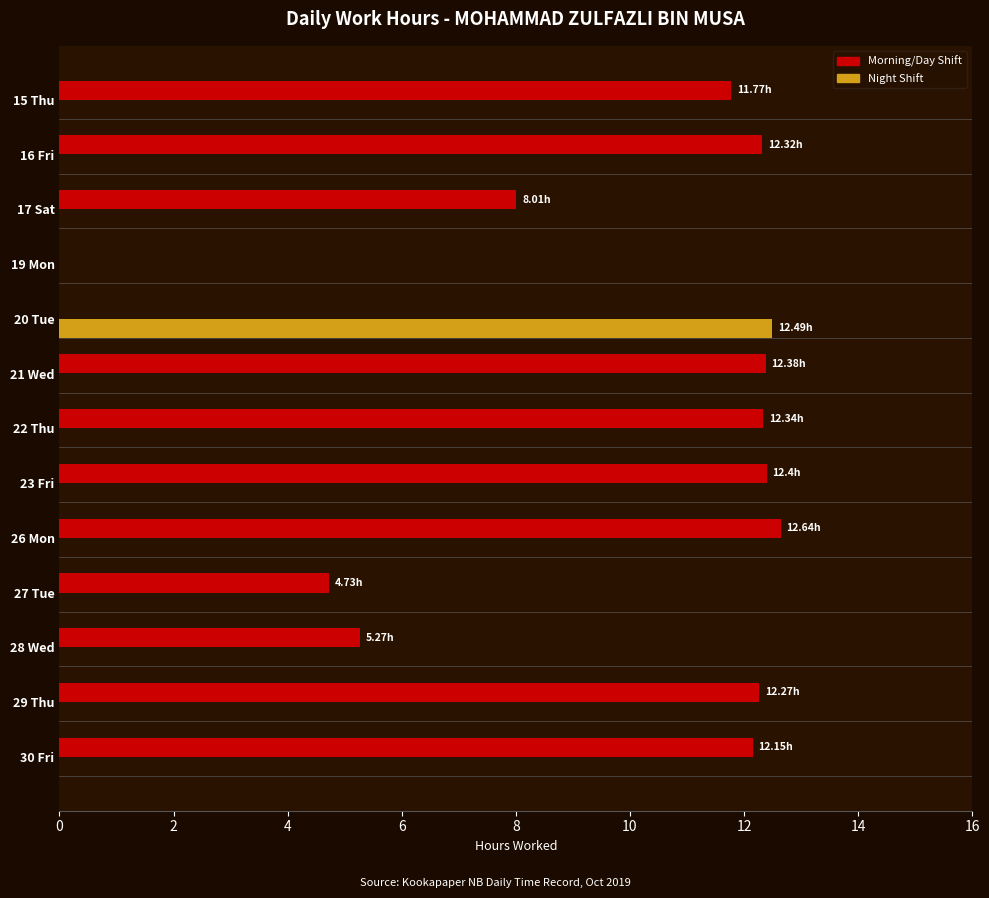

Is the value of Morning/Day Shift at 28 Wed greater than the value of Night Shift at 16 Fri?

Yes